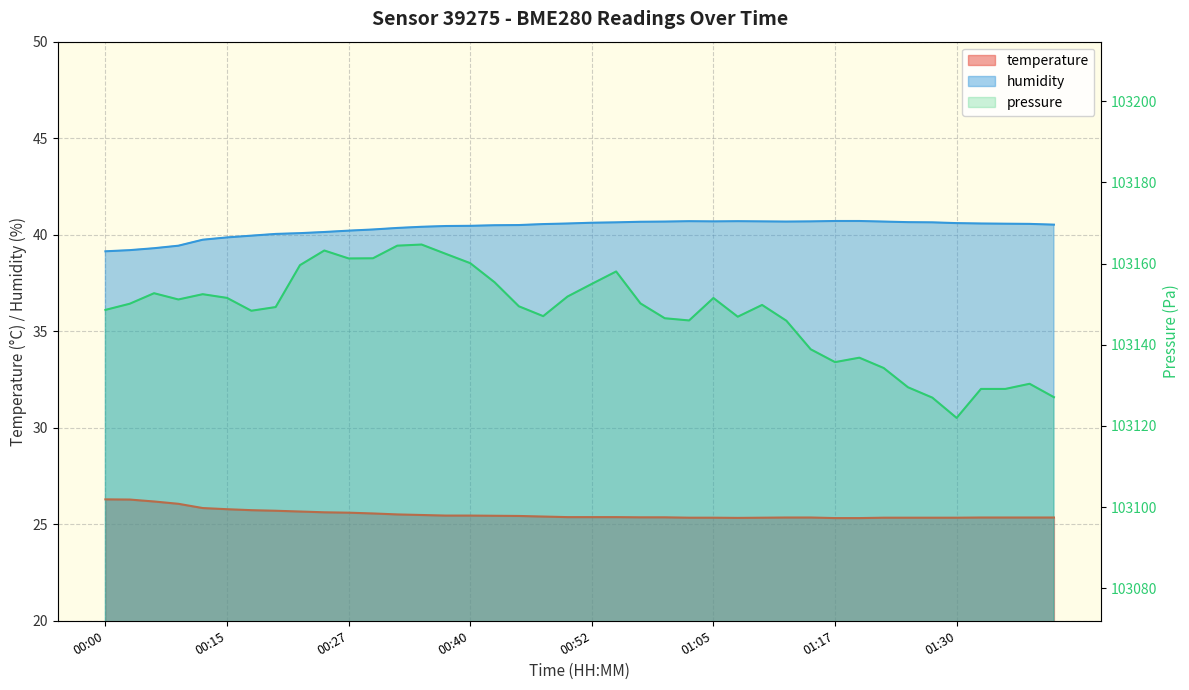

What is the label of the 34th point from the right?

00:17